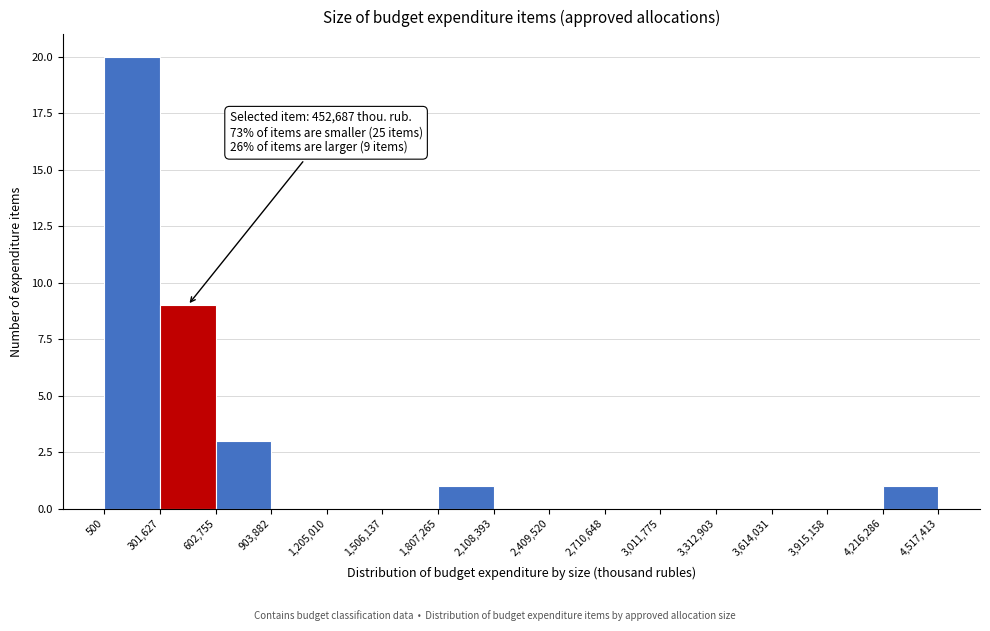

Which range on the x-axis has the tallest bar?

500 to 301,627